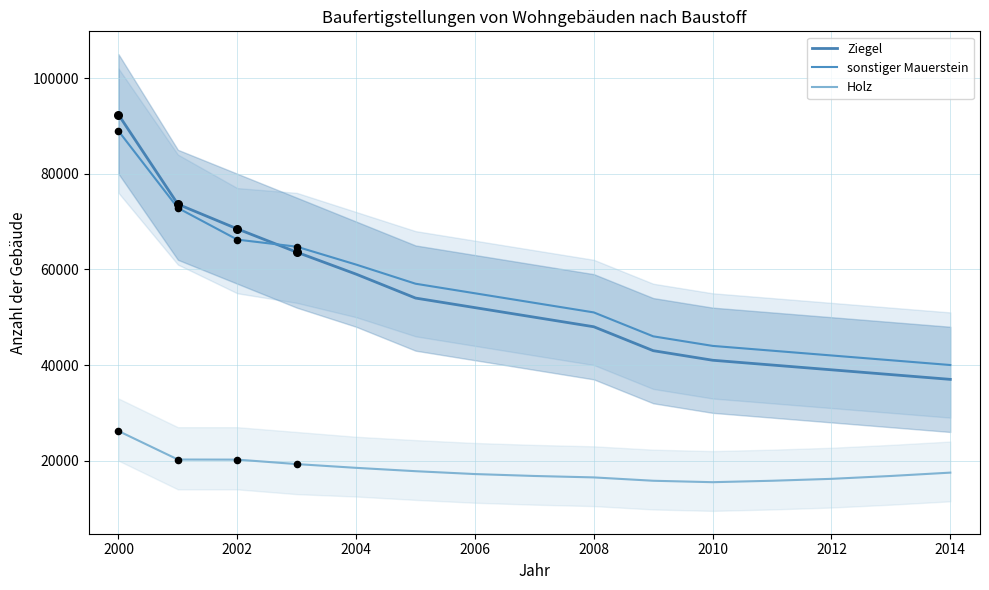

Which series has the widest spread of Y values?

Ziegel